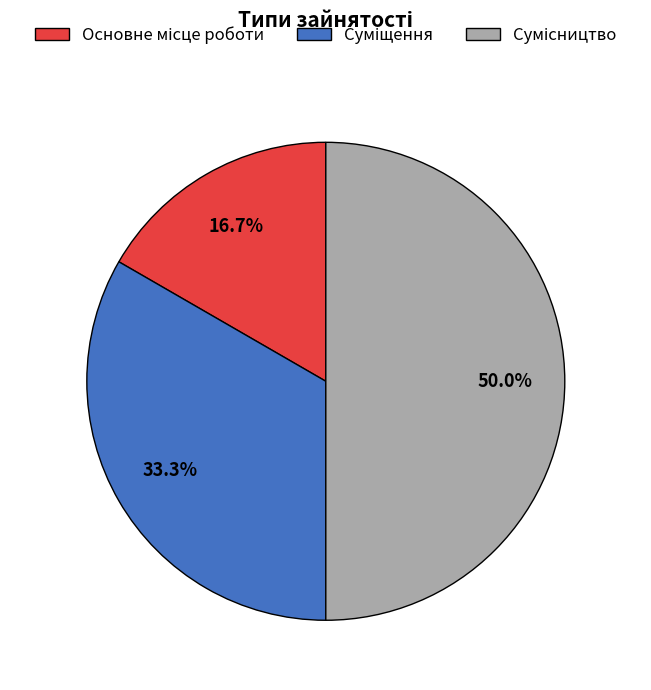

How many slices are in this pie chart?

3